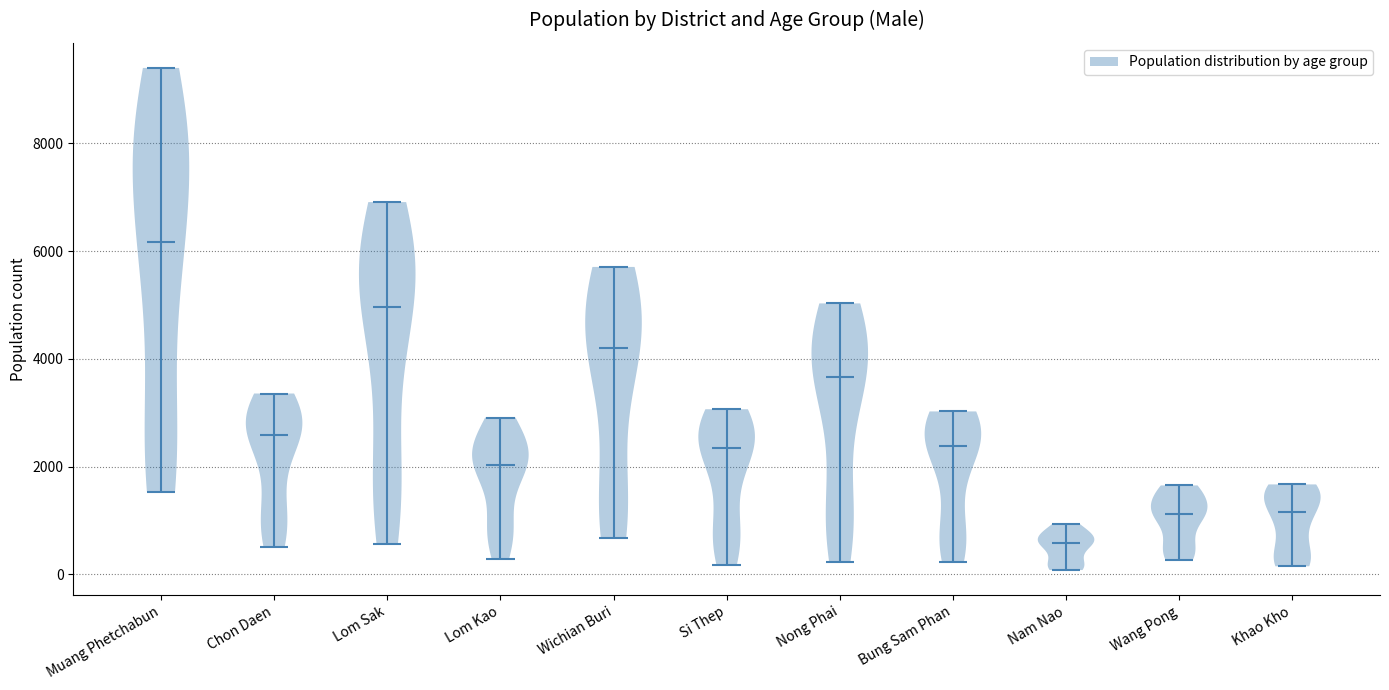

Where does the median line of the violin for Nong Phai sit on the y-axis? The values are not printed on the chart, so give them approximately, as read against the axis.

3600